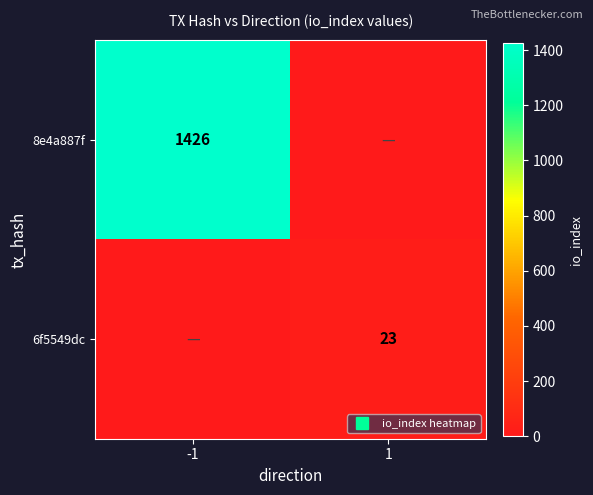

How many categories are shown in the chart?

2